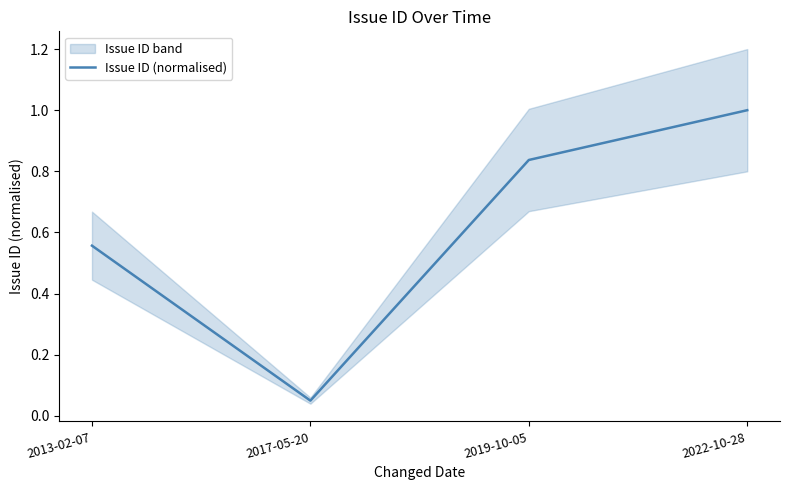

The value at 2022-10-28 is 1.0. True or false?

True